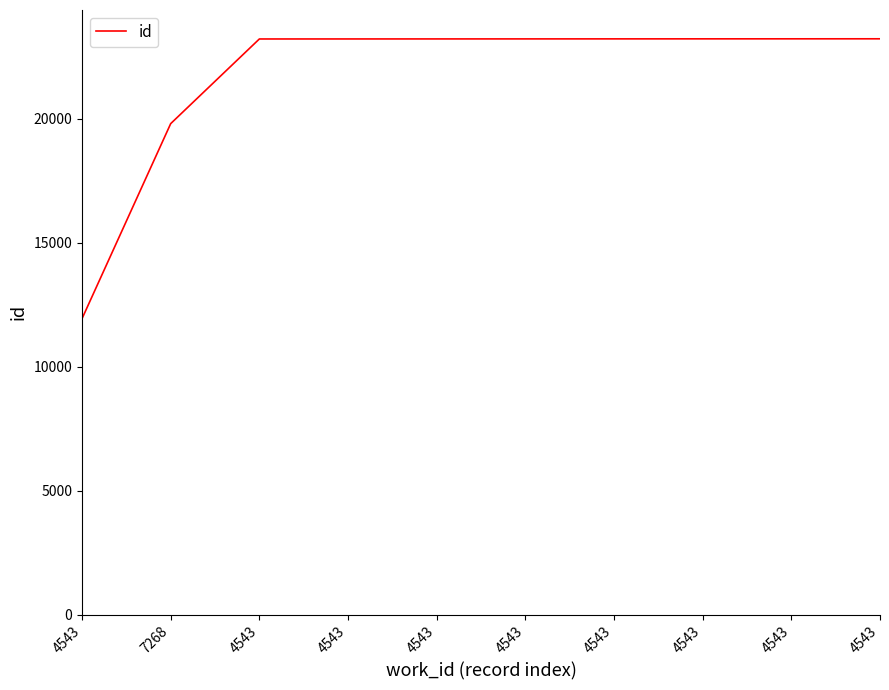

The value at 4543 is 23230. True or false?

True